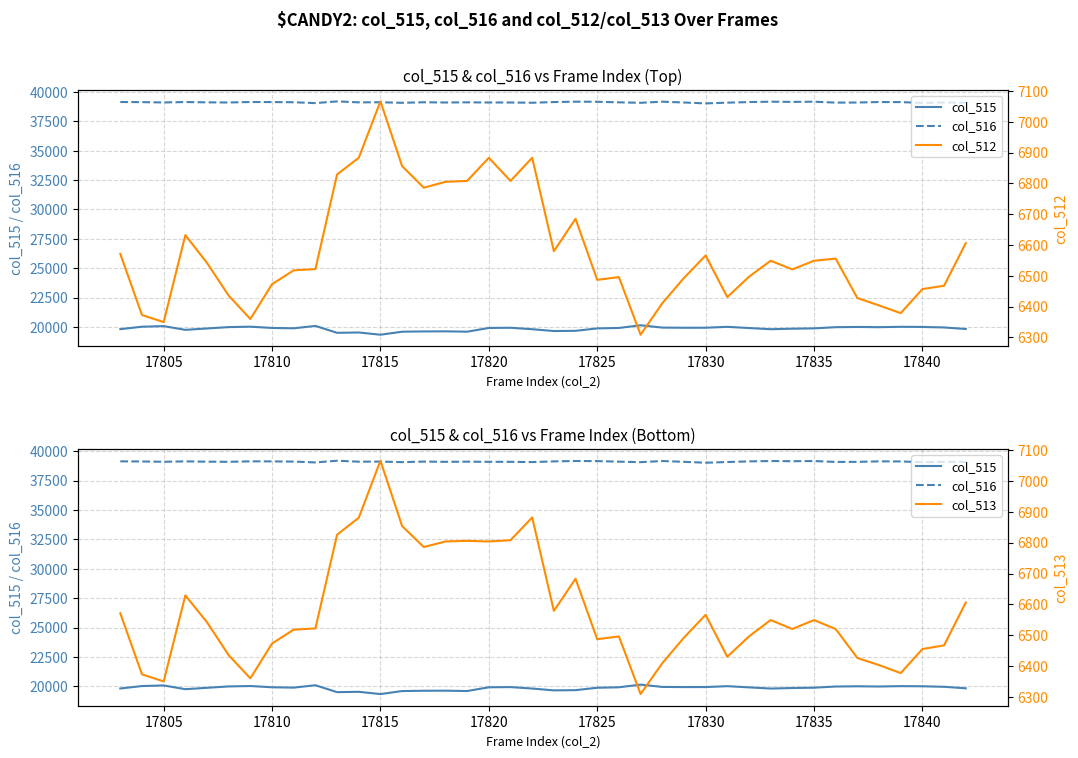

What are all the series names shown in the legend?

col_515, col_516, col_512, col_513